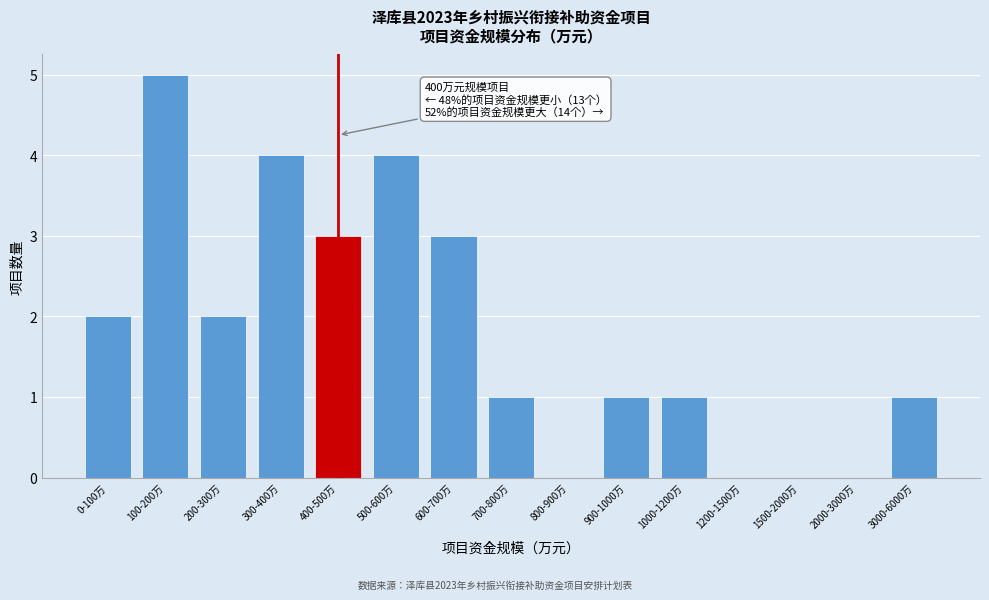

Reading left to right, extract all data points from this chart.

0-100万=2	100-200万=5	200-300万=2	300-400万=4	400-500万=3	500-600万=4	600-700万=3	700-800万=1	800-900万=0	900-1000万=1	1000-1200万=1	1200-1500万=0	1500-2000万=0	2000-3000万=0	3000-6000万=1